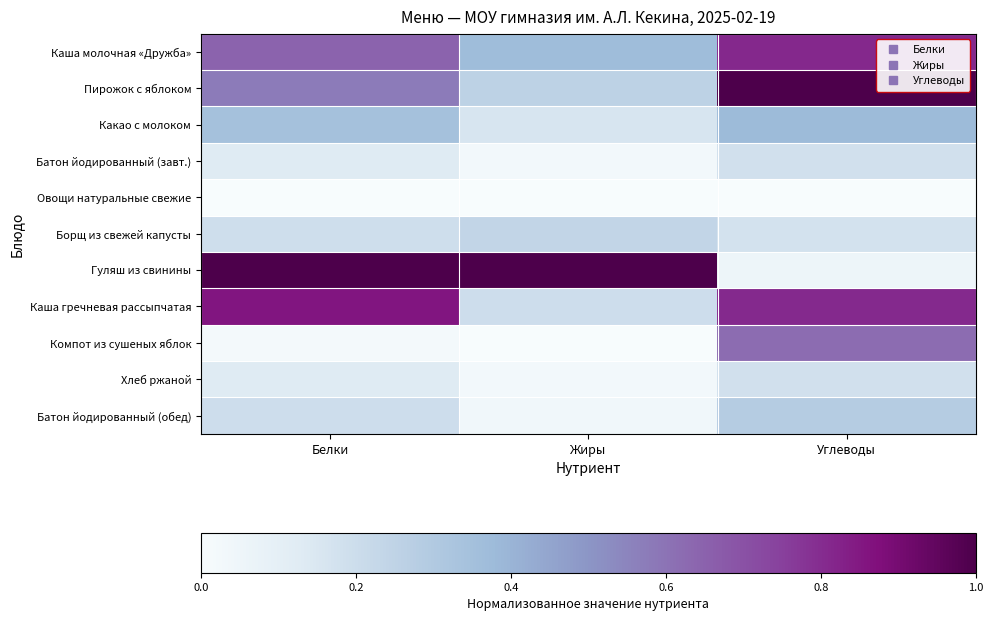

Reading left to right, extract all data points from this chart.

Каша молочная «Дружба»: Белки=0.6	Жиры=0.4	Углеводы=0.8
Пирожок с яблоком: Белки=0.6	Жиры=0.3	Углеводы=1.0
Какао с молоком: Белки=0.3	Жиры=0.2	Углеводы=0.4
Батон йодированный (завт.): Белки=0.1	Жиры=0.0	Углеводы=0.2
Овощи натуральные свежие: Белки=0.0	Жиры=0.0	Углеводы=0.0
Борщ из свежей капусты: Белки=0.2	Жиры=0.2	Углеводы=0.2
Гуляш из свинины: Белки=1.0	Жиры=1.0	Углеводы=0.1
Каша гречневая рассыпчатая: Белки=0.9	Жиры=0.2	Углеводы=0.8
Компот из сушеных яблок: Белки=0.0	Жиры=0.0	Углеводы=0.6
Хлеб ржаной: Белки=0.1	Жиры=0.0	Углеводы=0.2
Батон йодированный (обед): Белки=0.2	Жиры=0.0	Углеводы=0.3